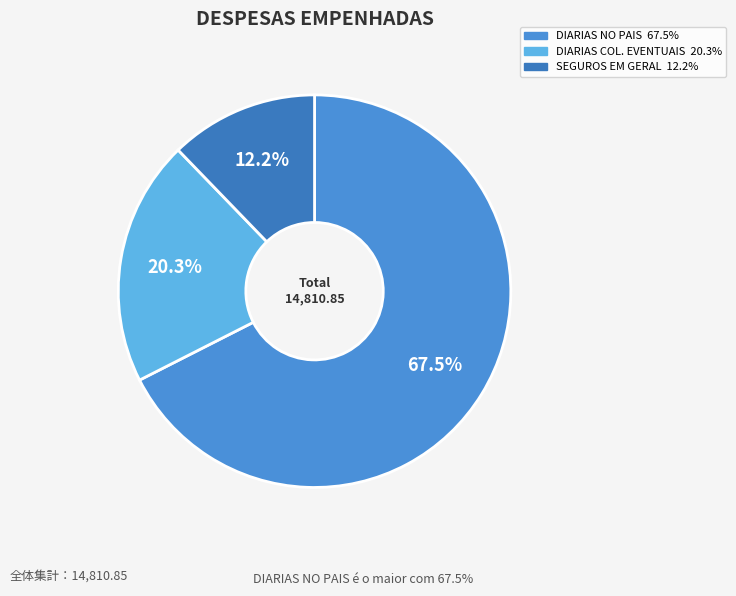

How many segments does this pie chart have?

3